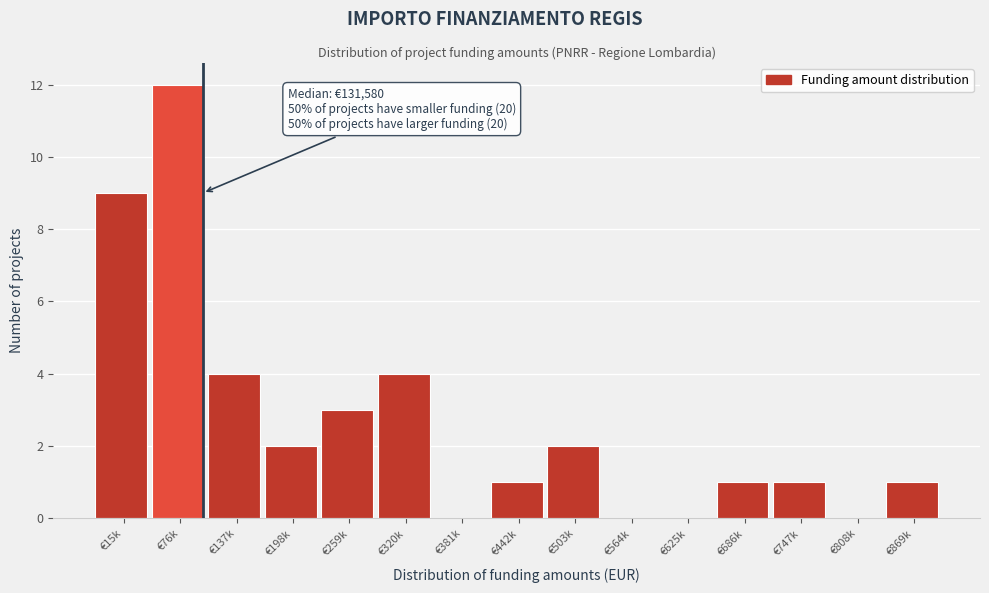

Reading left to right, transcribe all the data shown in this chart.

€15k=9	€76k=12	€137k=4	€198k=2	€259k=3	€320k=4	€381k=0	€442k=1	€503k=2	€564k=0	€625k=0	€686k=1	€747k=1	€808k=0	€869k=1